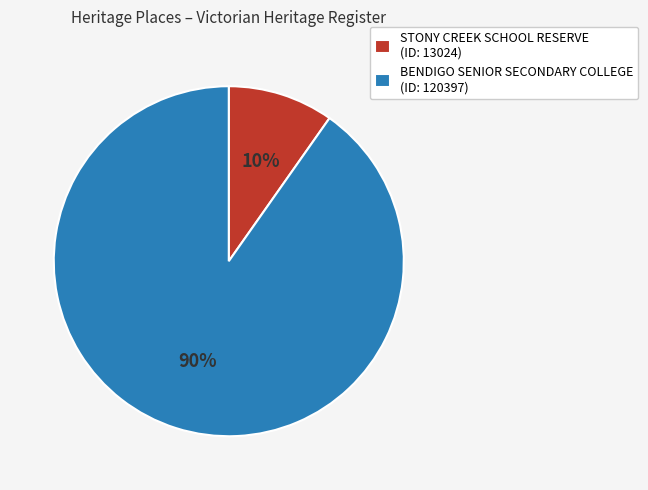

Count the number of slices in the pie.

2